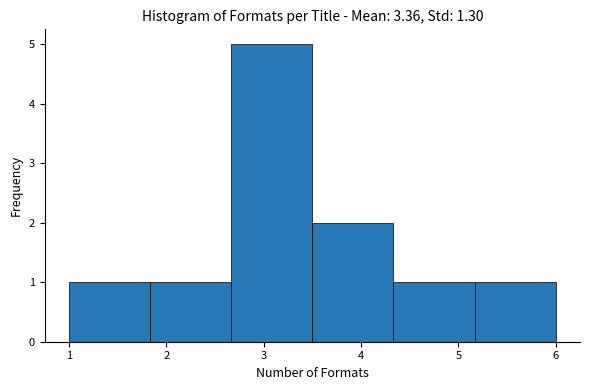

Reading left to right, transcribe this chart: for each bar, give the range it covers on the x-axis and its height. Neither the bar edges nor the heights are printed on the chart, so give them approximately, as read against the axes.

1.0 to 1.8: 1
1.8 to 2.7: 1
2.7 to 3.5: 5
3.5 to 4.3: 2
4.3 to 5.2: 1
5.2 to 6.0: 1